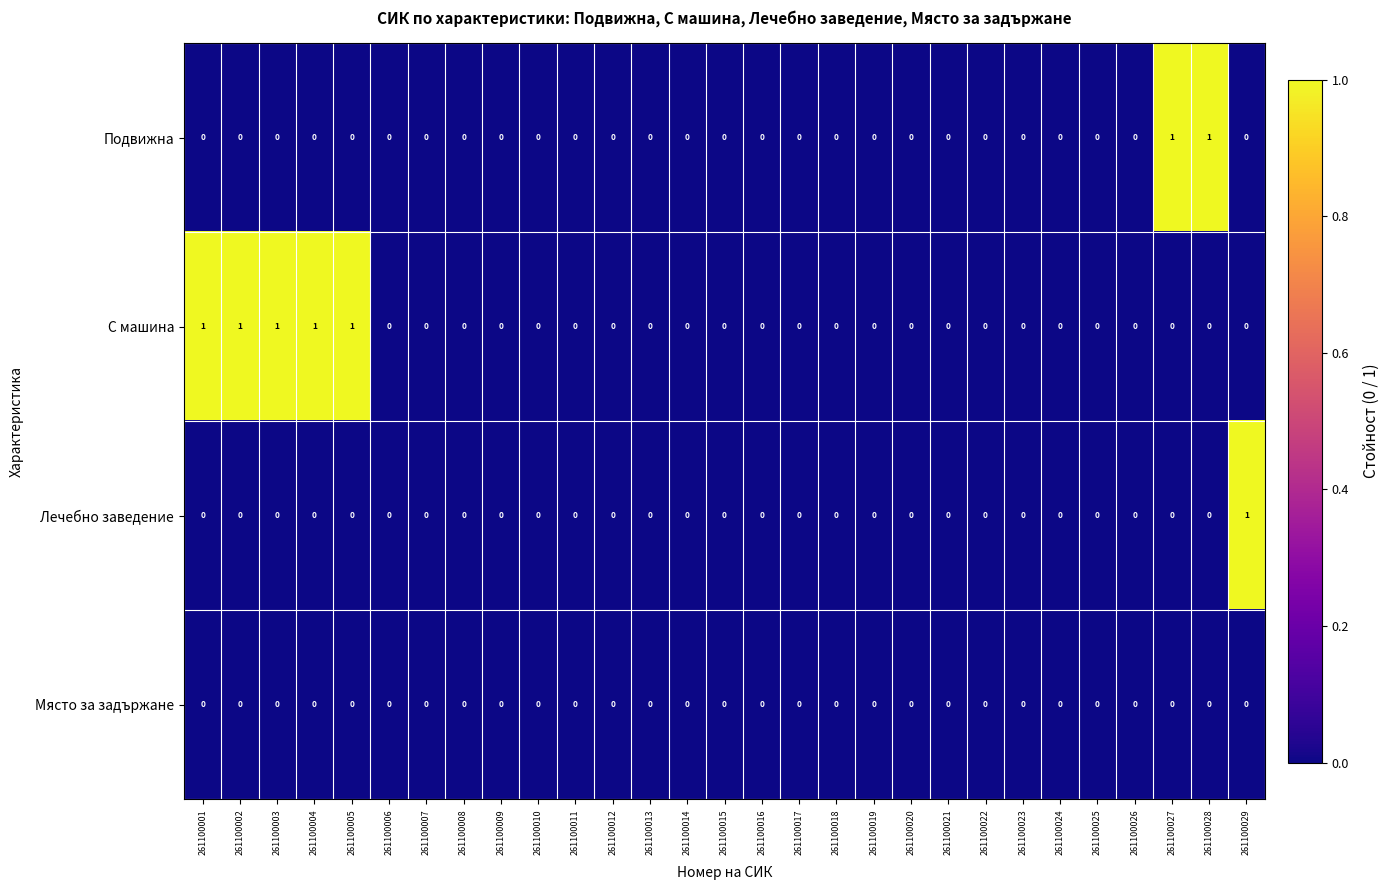

How many Лечебно заведение values are between 0 and 1?

29